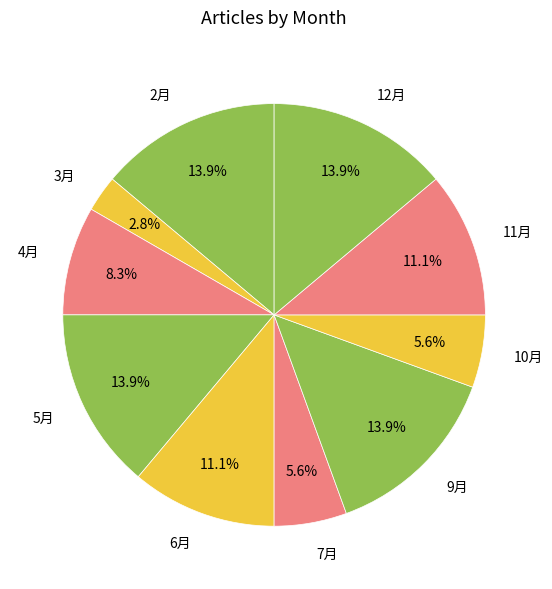

What is the smallest slice in the pie chart?

3月